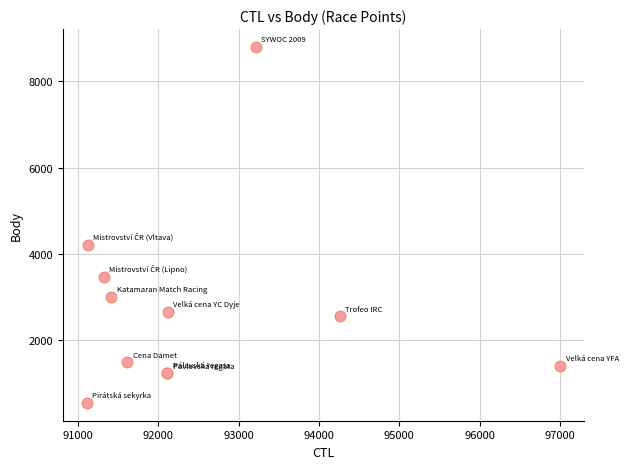

What Y value in the scatter plot is closest to 4673?

4218